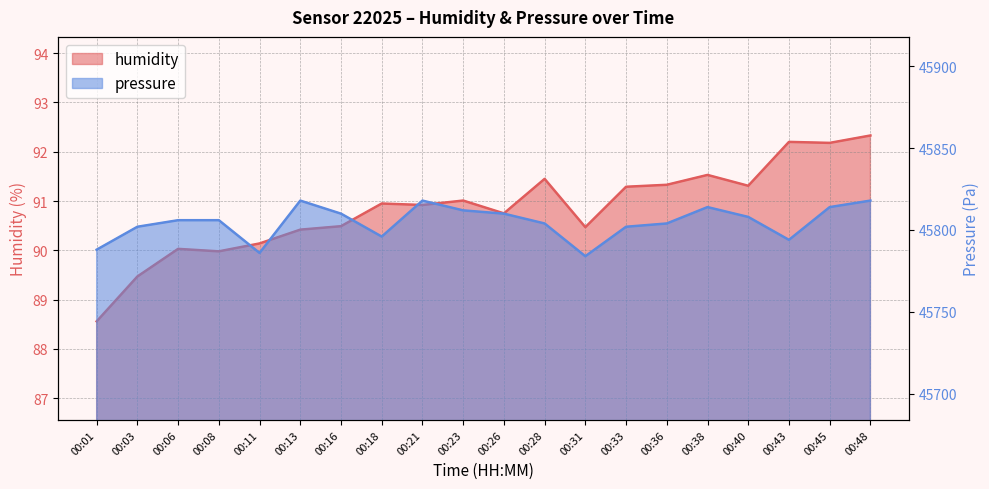

List the series in order of their overall mean, highest first.

pressure, humidity